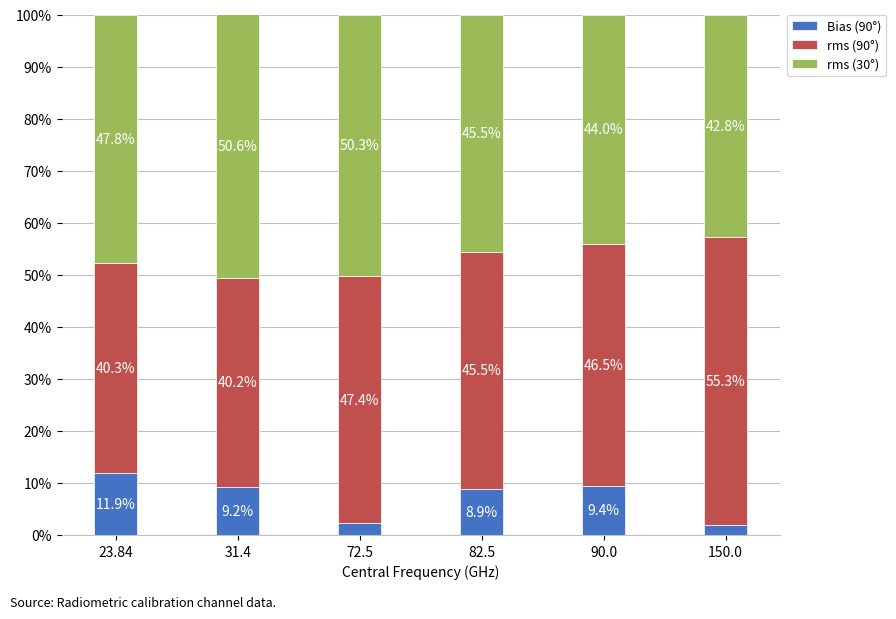

What is the maximum value for Bias (90°)?

11.9